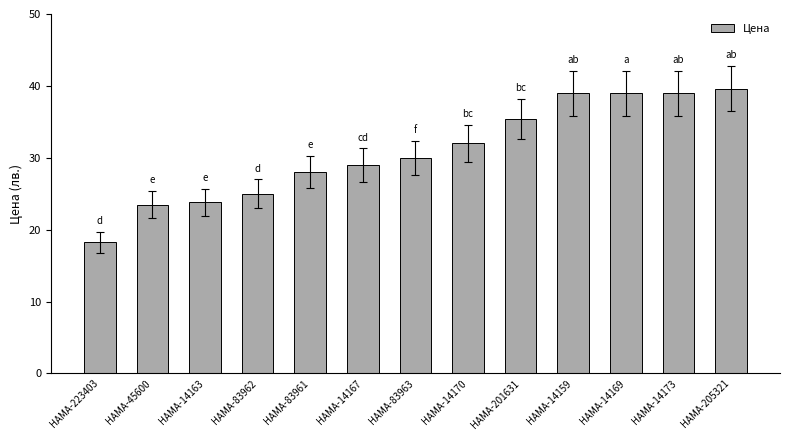

Reading left to right, list all the values displayed in this chart.

HAMA-223403=18.2	HAMA-45600=23.5	HAMA-14163=23.8	HAMA-83962=25.0	HAMA-83961=28.0	HAMA-14167=29.0	HAMA-83963=30.0	HAMA-14170=32.0	HAMA-201631=35.4	HAMA-14159=39.0	HAMA-14169=39.0	HAMA-14173=39.0	HAMA-205321=39.6